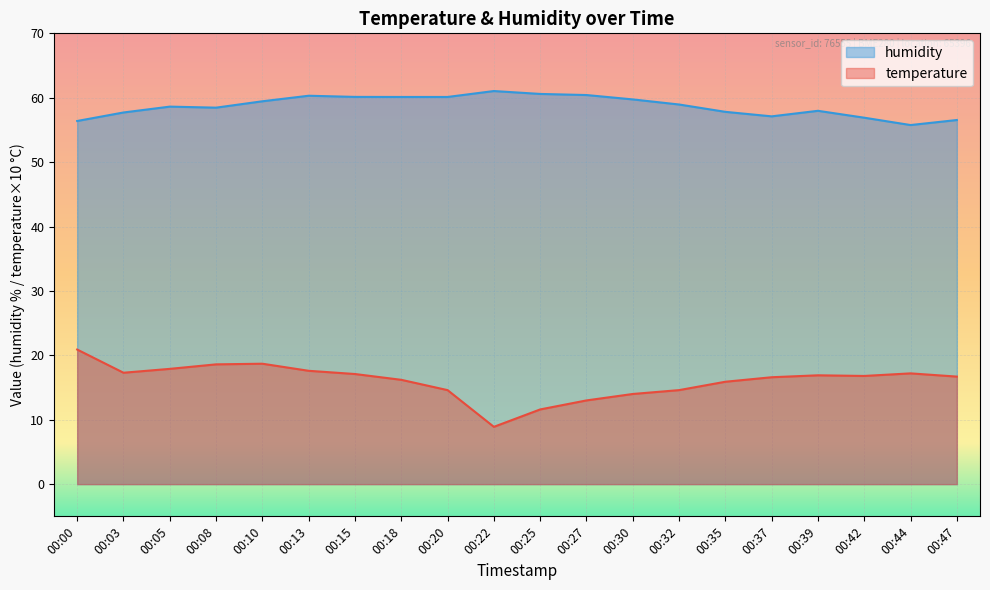

Reading left to right, extract all data points from this chart.

temperature: 00:00=20.9	00:03=17.3	00:05=17.9	00:08=18.6	00:10=18.7	00:13=17.6	00:15=17.1	00:18=16.2	00:20=14.6	00:22=8.9	00:25=11.6	00:27=13.0	00:30=14.0	00:32=14.6	00:35=15.9	00:37=16.6	00:39=16.9	00:42=16.8	00:44=17.2	00:47=16.7
humidity: 00:00=56.4	00:03=57.7	00:05=58.6	00:08=58.5	00:10=59.5	00:13=60.3	00:15=60.1	00:18=60.1	00:20=60.1	00:22=61.0	00:25=60.6	00:27=60.4	00:30=59.7	00:32=59.0	00:35=57.8	00:37=57.1	00:39=58.0	00:42=56.9	00:44=55.8	00:47=56.5